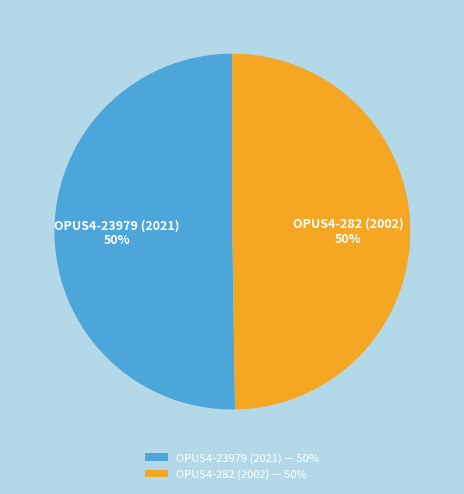

Is the sum of OPUS4-23979 (2021) and OPUS4-282 (2002) greater than half?

Yes